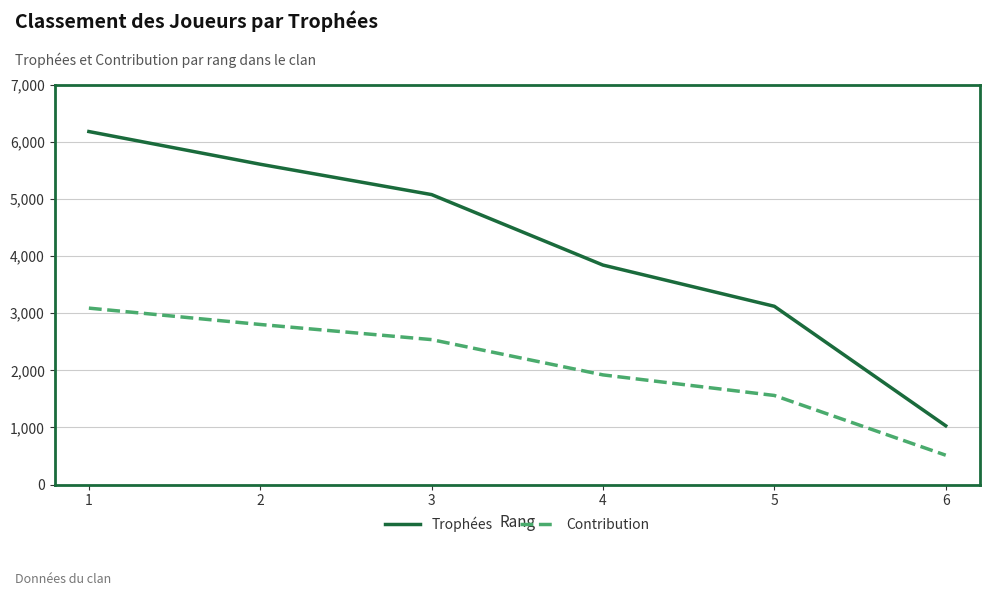

What is the total value across all series at 2?

8407